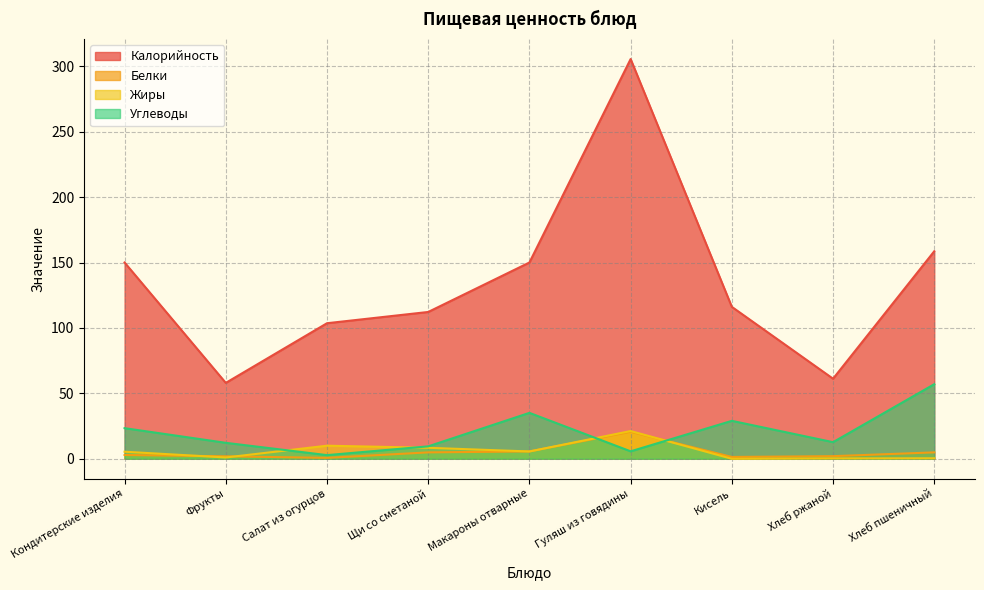

What is the spread (max minus min) of values at Щи со сметаной?

107.3